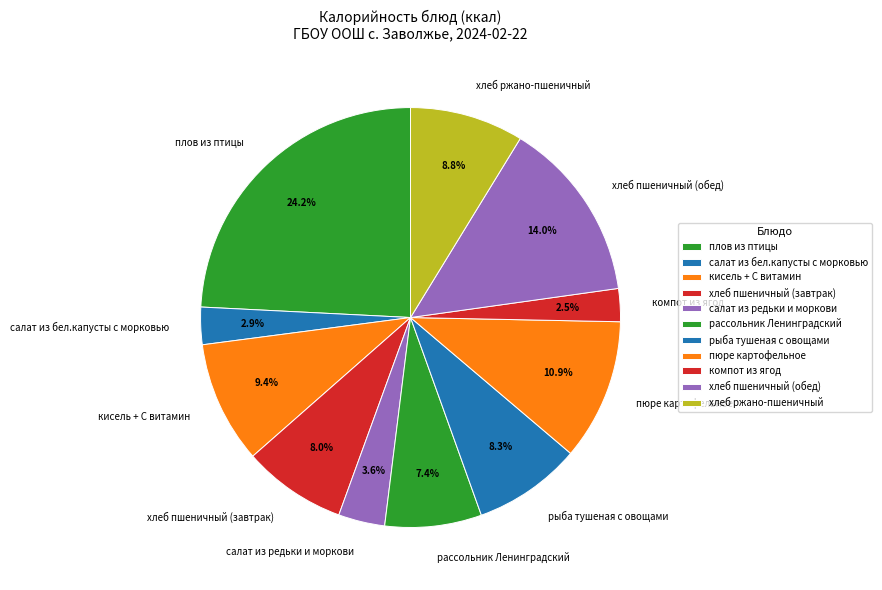

Does хлеб пшеничный (обед) represent more than half of the total?

No